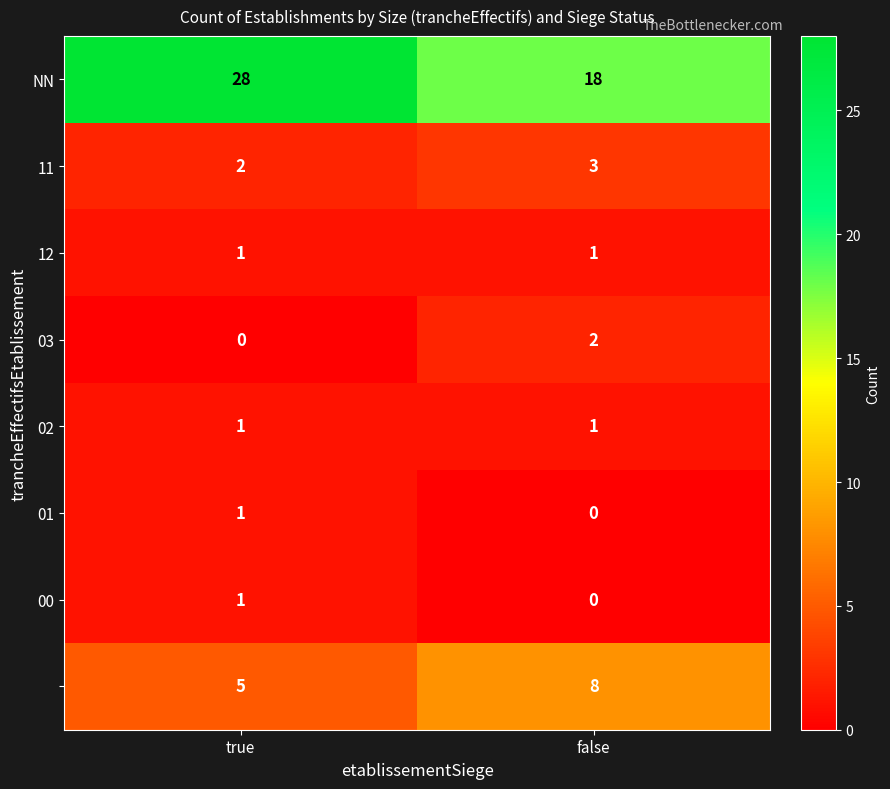

At which category is the sum across all series the highest?

true